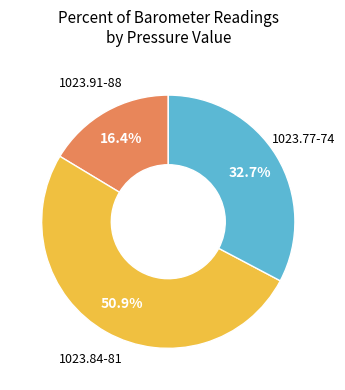

Is there any slice that represents more than half of the pie?

Yes